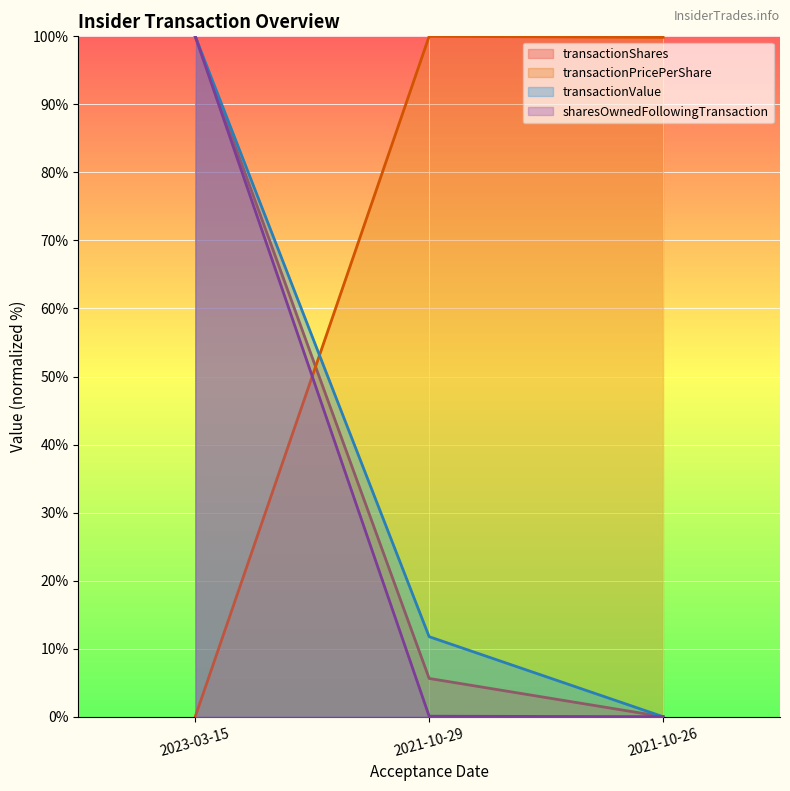

At which category does the chart reach its peak across all series?

2023-03-15